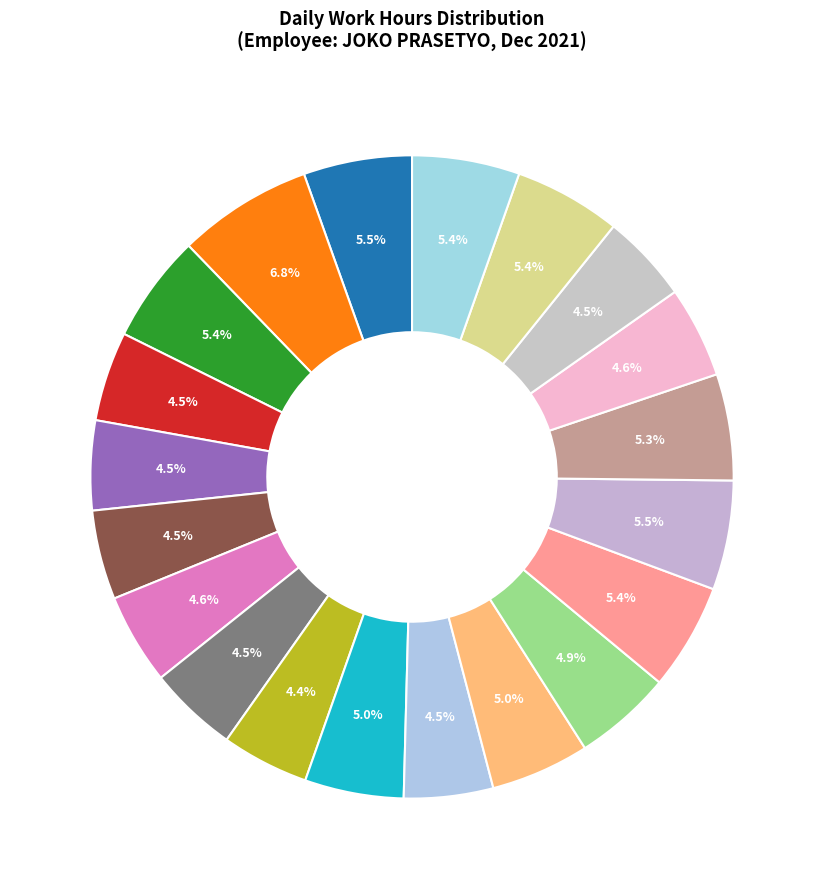

Count the number of slices in the pie.

20